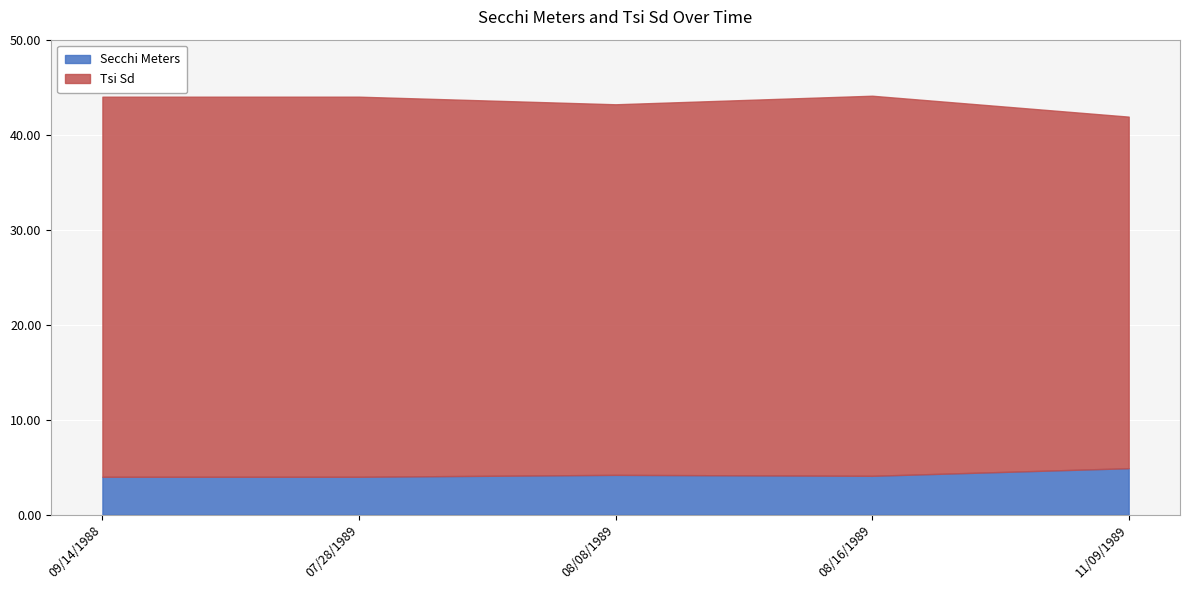

What is the minimum value for Tsi Sd?

37.0